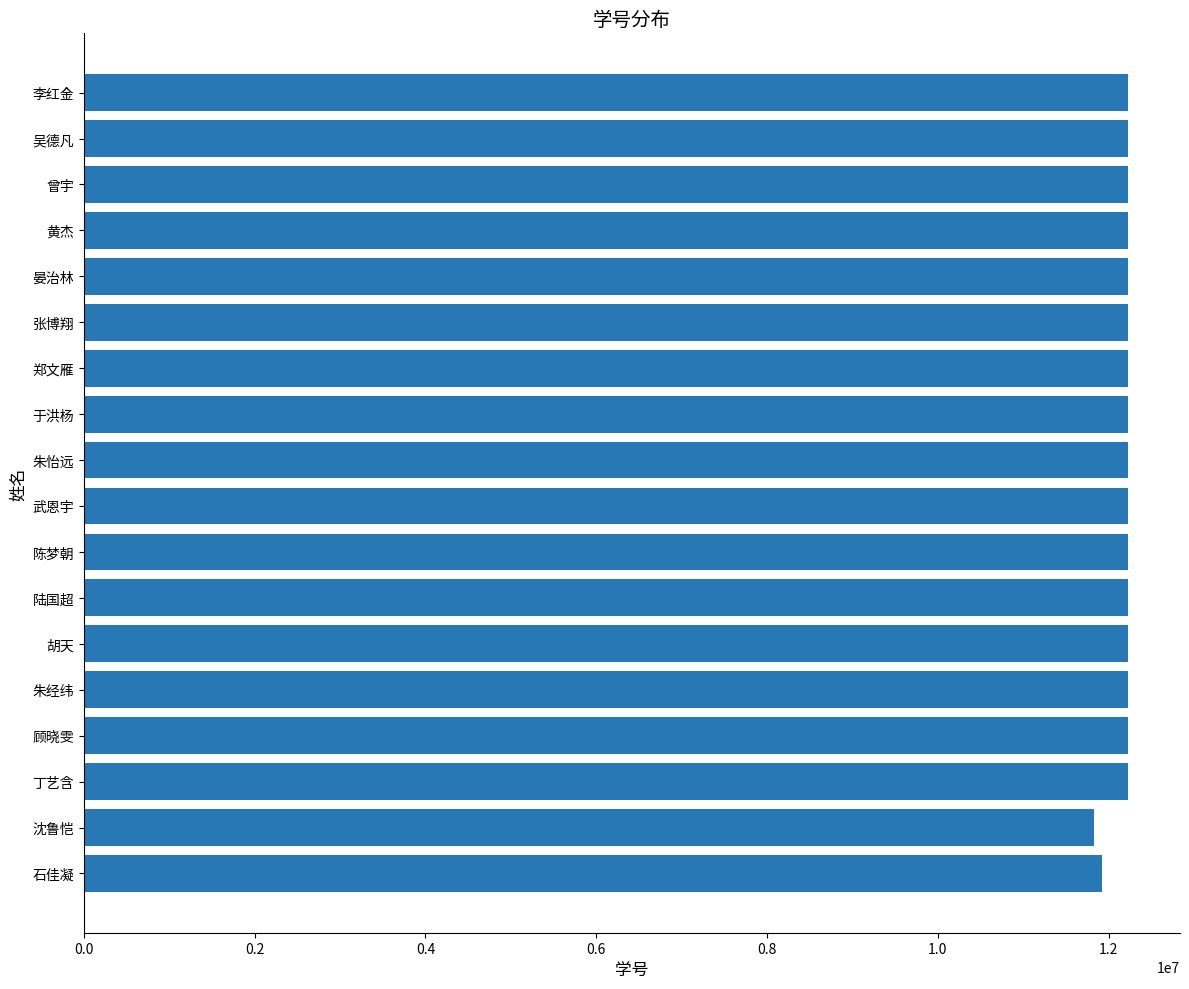

The chart shows a value of 12226006 at 张博翔. True or false?

True